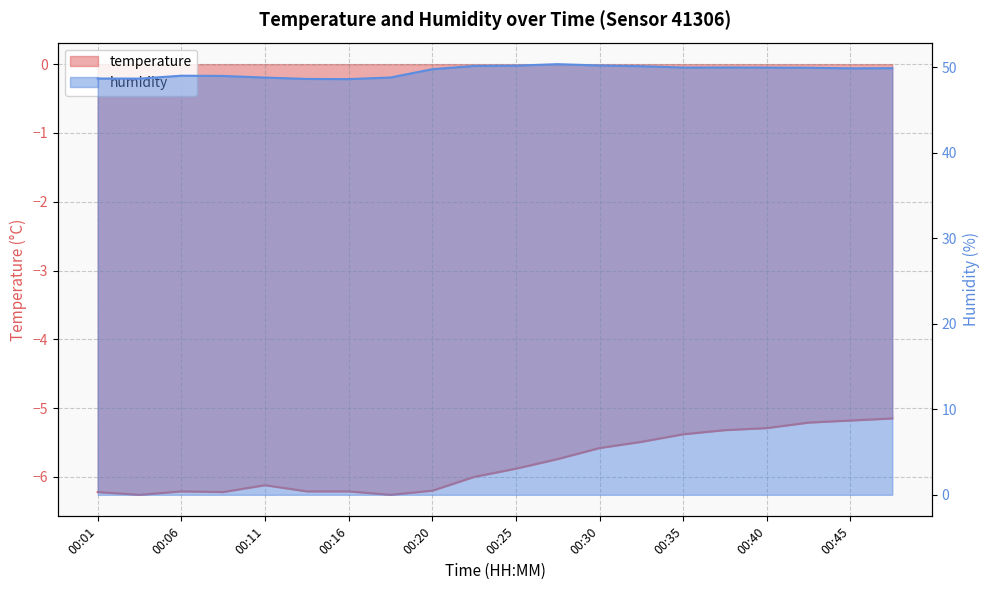

Which has a higher value, 00:25 or 00:13?

00:25